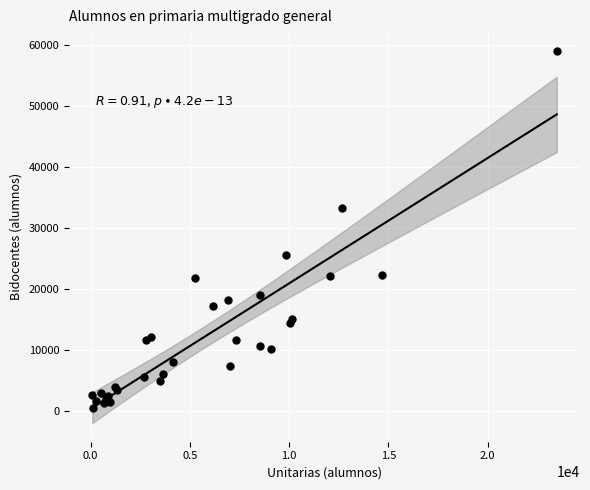

What Y value in the scatter plot is closest to 29826?

33272